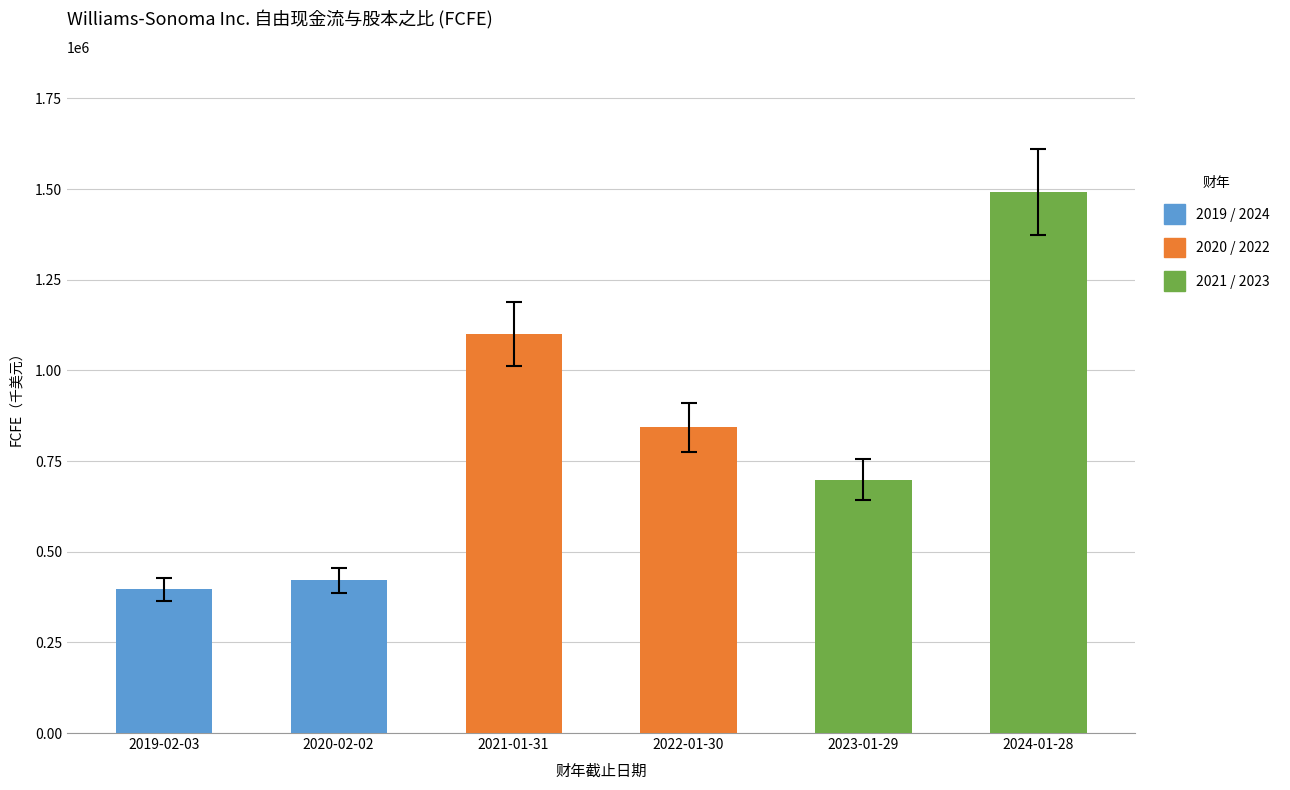

How many data points are less than 843852?

3